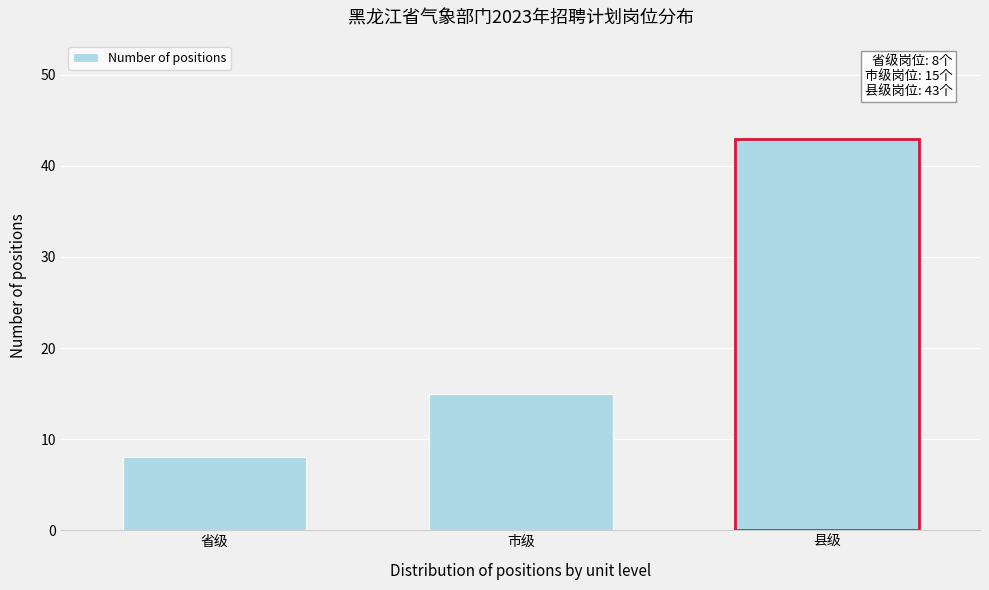

Reading right to left, extract all data points from this chart.

43	15	8